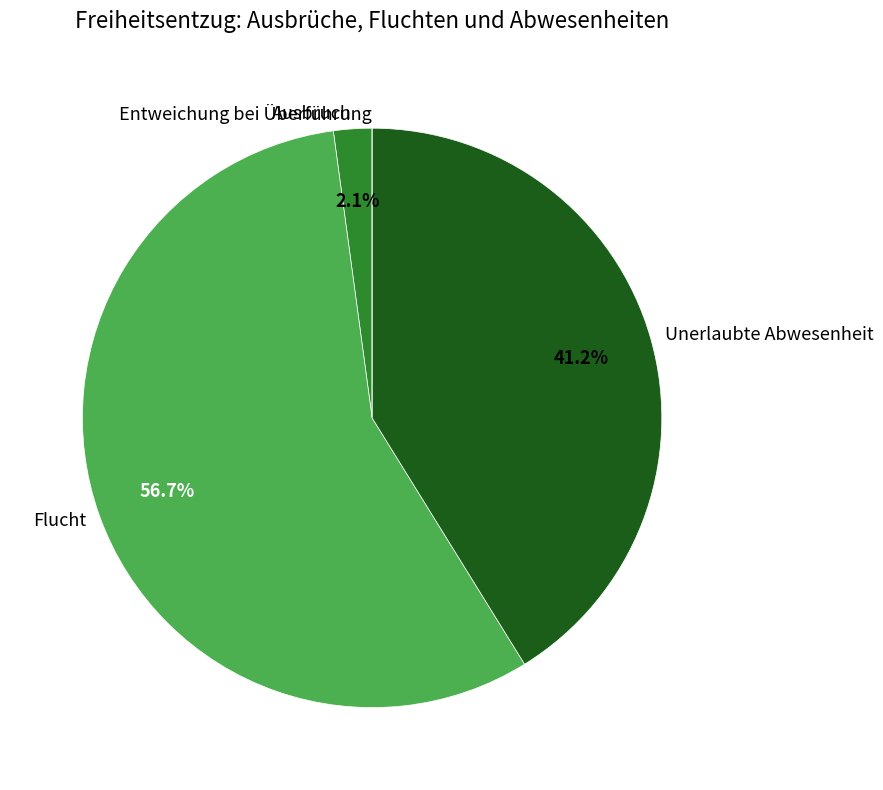

Do Ausbruch and Unerlaubte Abwesenheit together represent more than half of the pie?

No